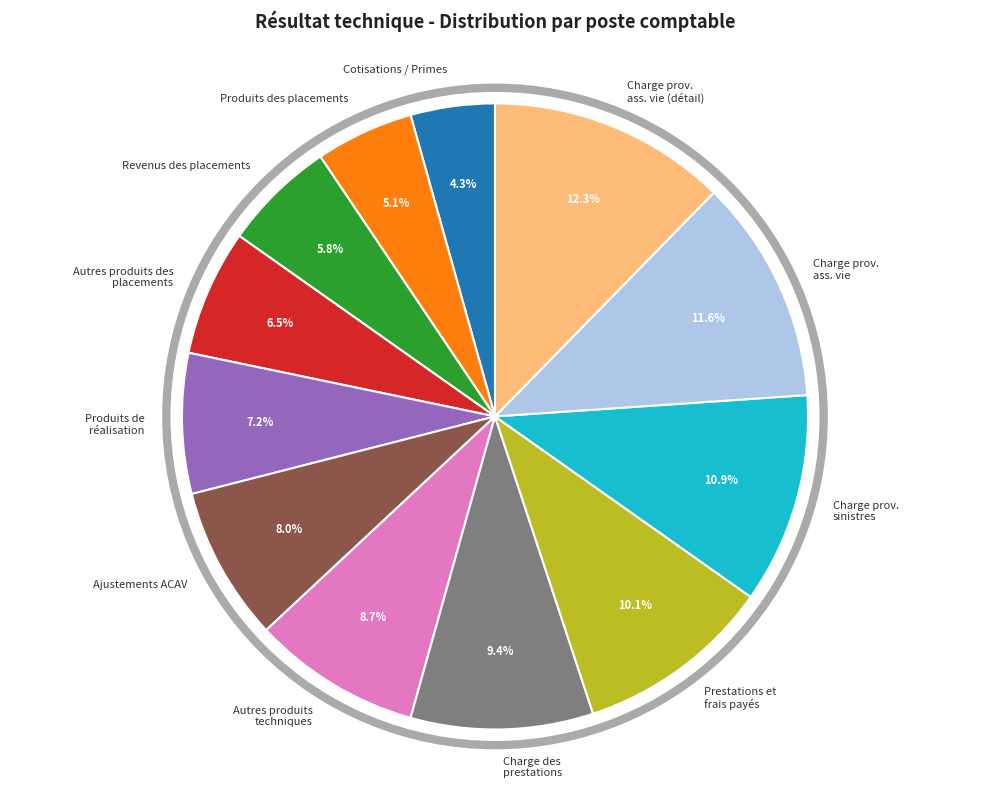

Rank the categories by value from lowest to highest.

Cotisations / Primes, Produits des placements, Revenus des placements, Autres produits des placements, Produits de réalisation, Ajustements ACAV, Autres produits techniques, Charge des prestations, Prestations et frais payés, Charge prov. sinistres, Charge prov. ass. vie, Charge prov. ass. vie (détail)